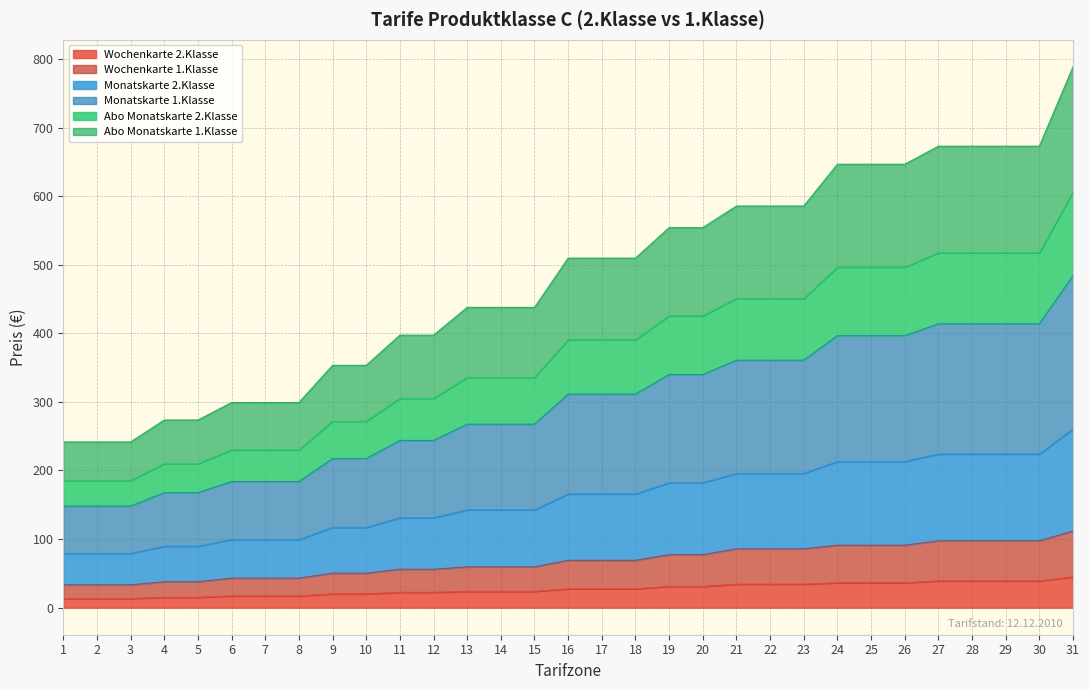

At which category is the sum across all series the highest?

31